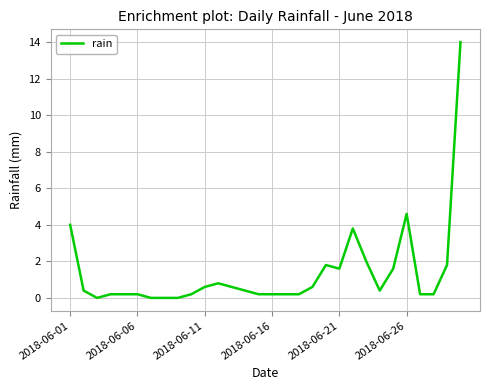

What is the difference between the maximum and minimum values?

14.0